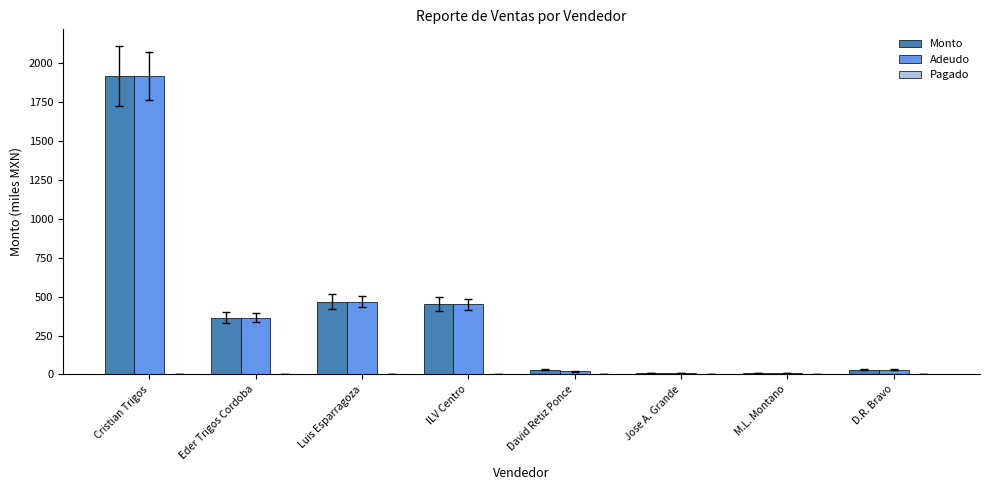

Are the bars horizontal?

No